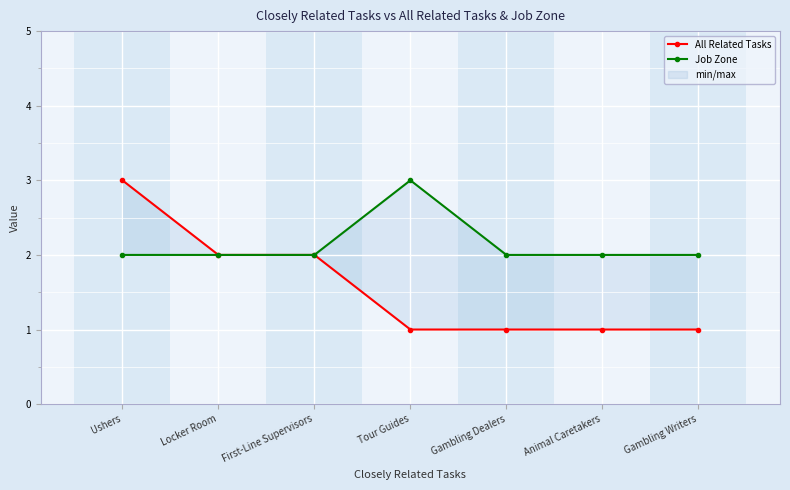

True or false: Job Zone and All Related Tasks cross at least once.

False